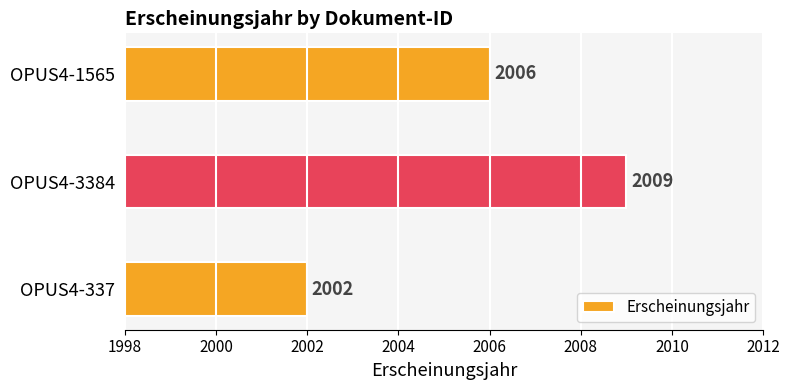

List the labels in order of value, largest first.

OPUS4-3384, OPUS4-1565, OPUS4-337